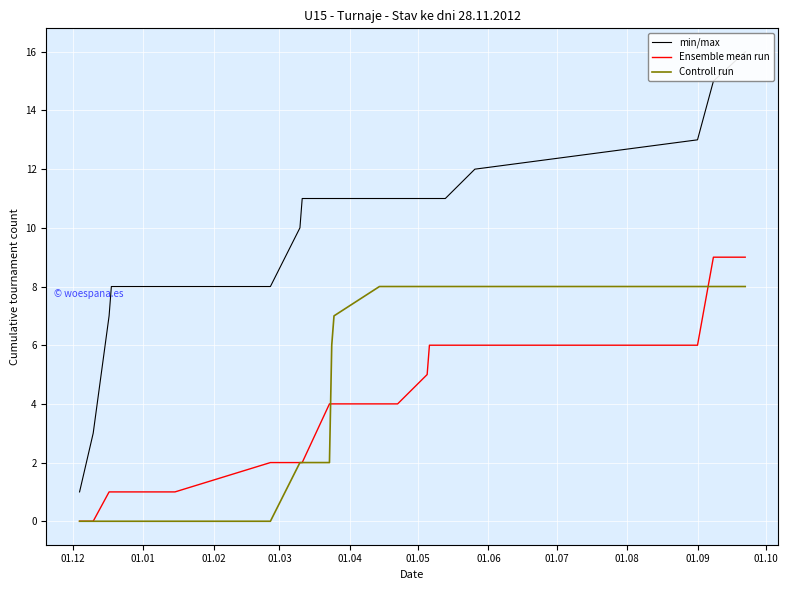

Is this an area chart (filled region under the line)?

No